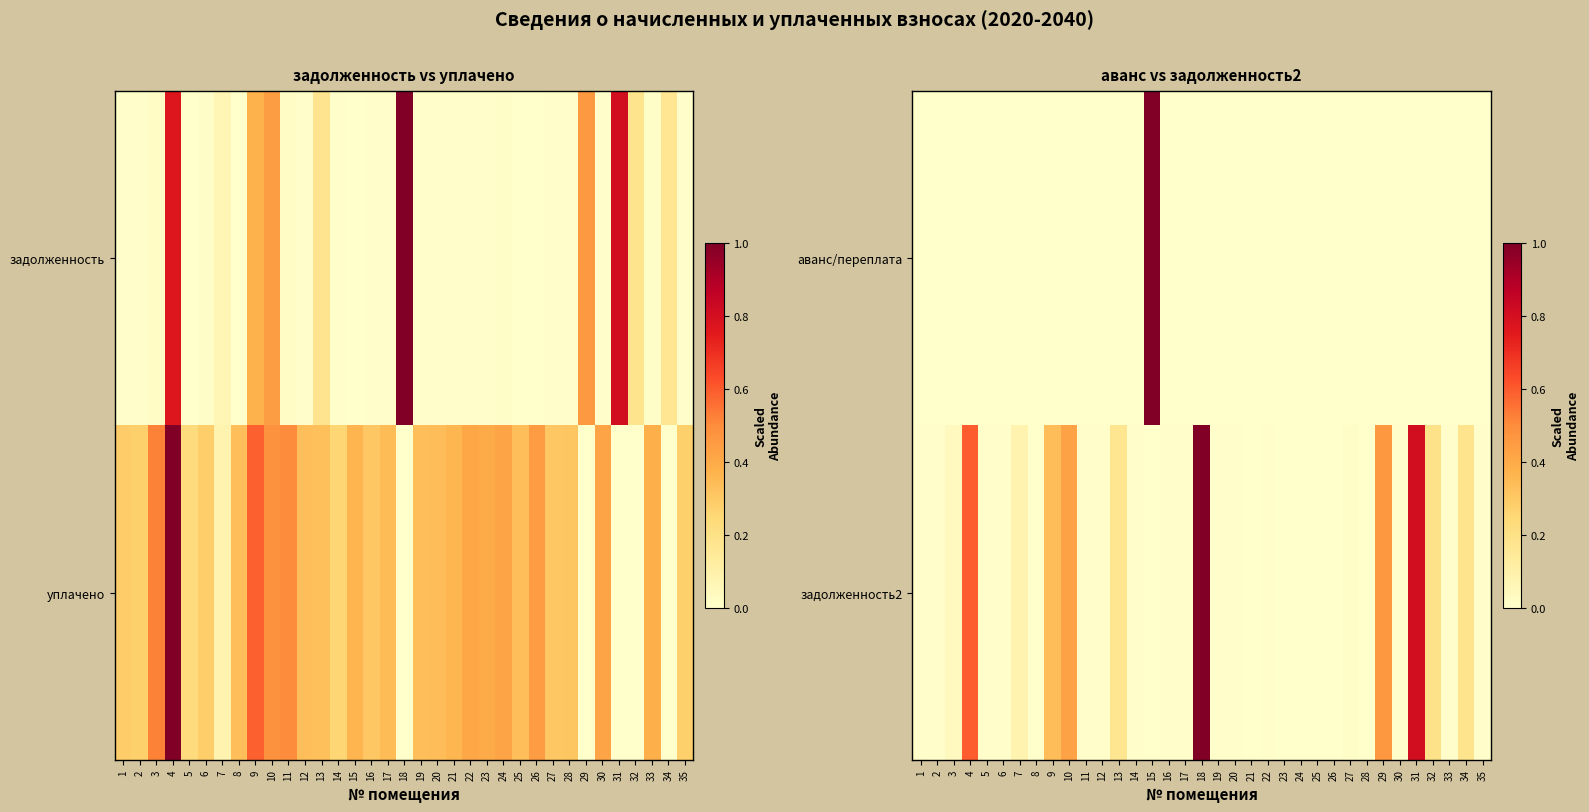

Which has a higher value, 27 or 30?

27